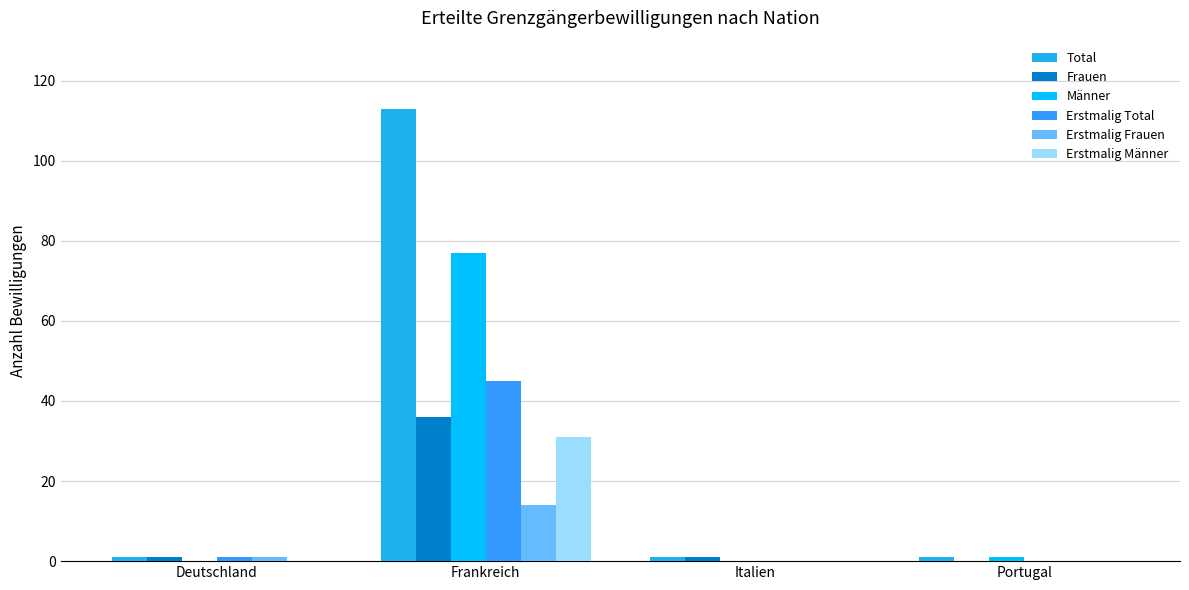

Reading left to right, list all the values displayed in this chart.

Total: 1	113	1	1
Frauen: 1	36	1	0
Männer: 0	77	0	1
Erstmalig Total: 1	45	0	0
Erstmalig Frauen: 1	14	0	0
Erstmalig Männer: 0	31	0	0